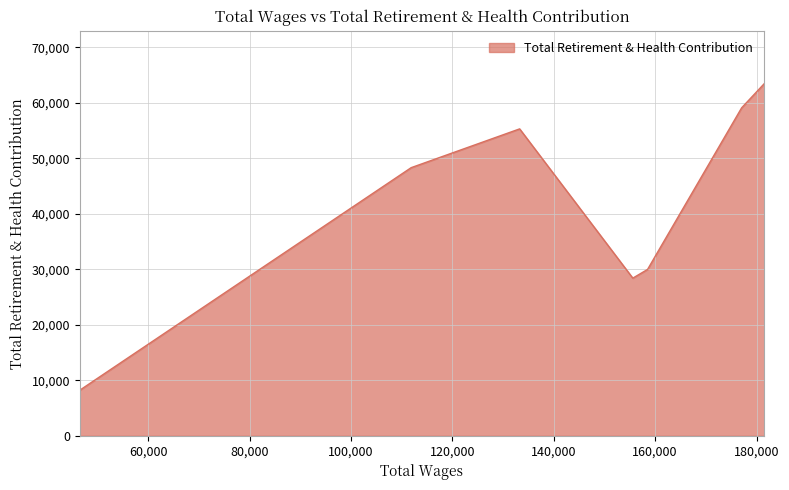

Between 177066.0 and 46456.0, which is larger?

177066.0